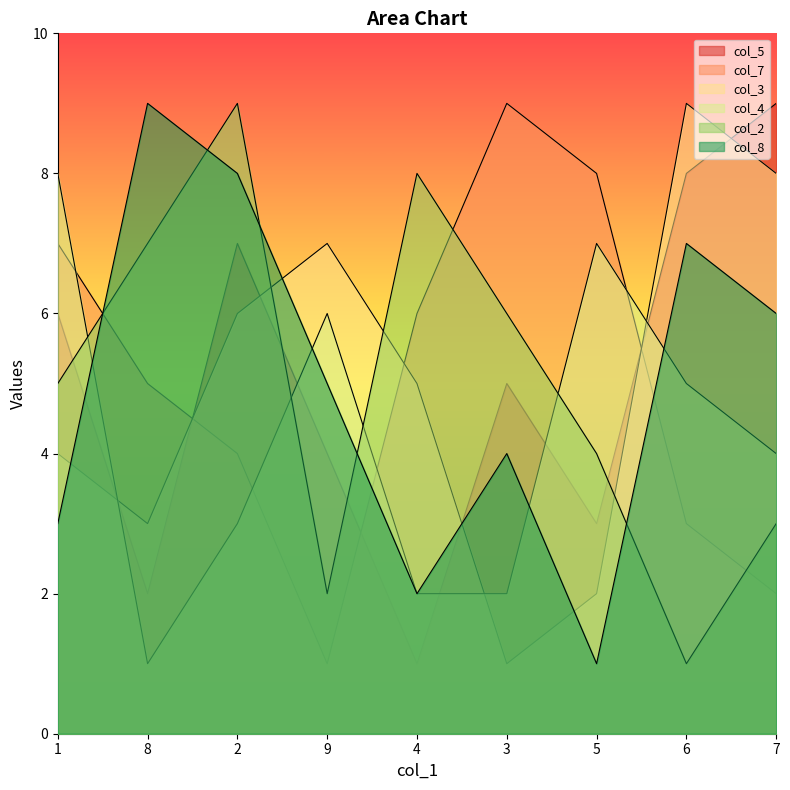

At 7, list the series in order from smallest to largest.

col_7, col_2, col_4, col_8, col_3, col_5